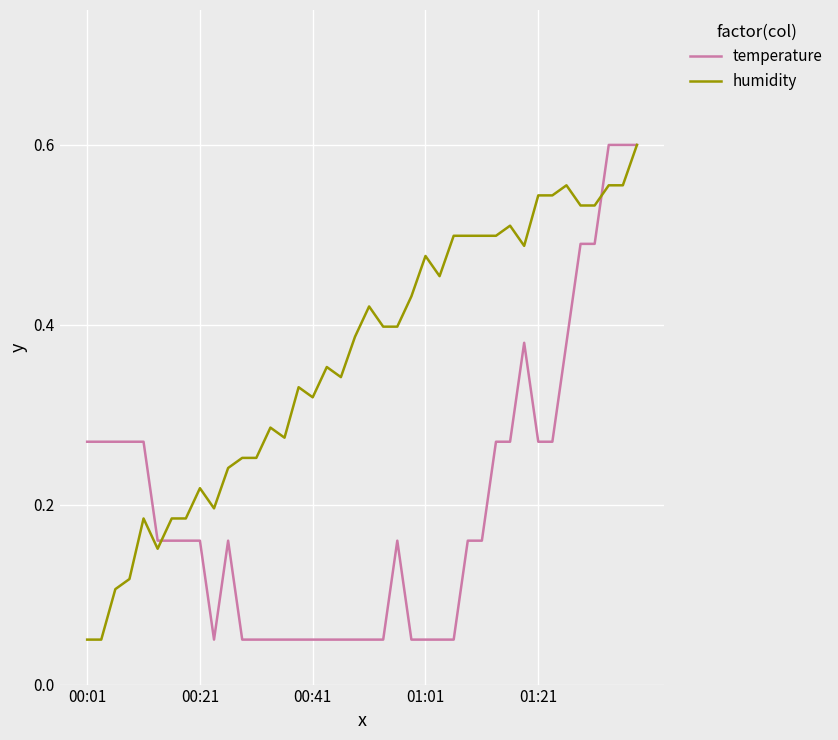

Which series has the largest total across all categories?

humidity